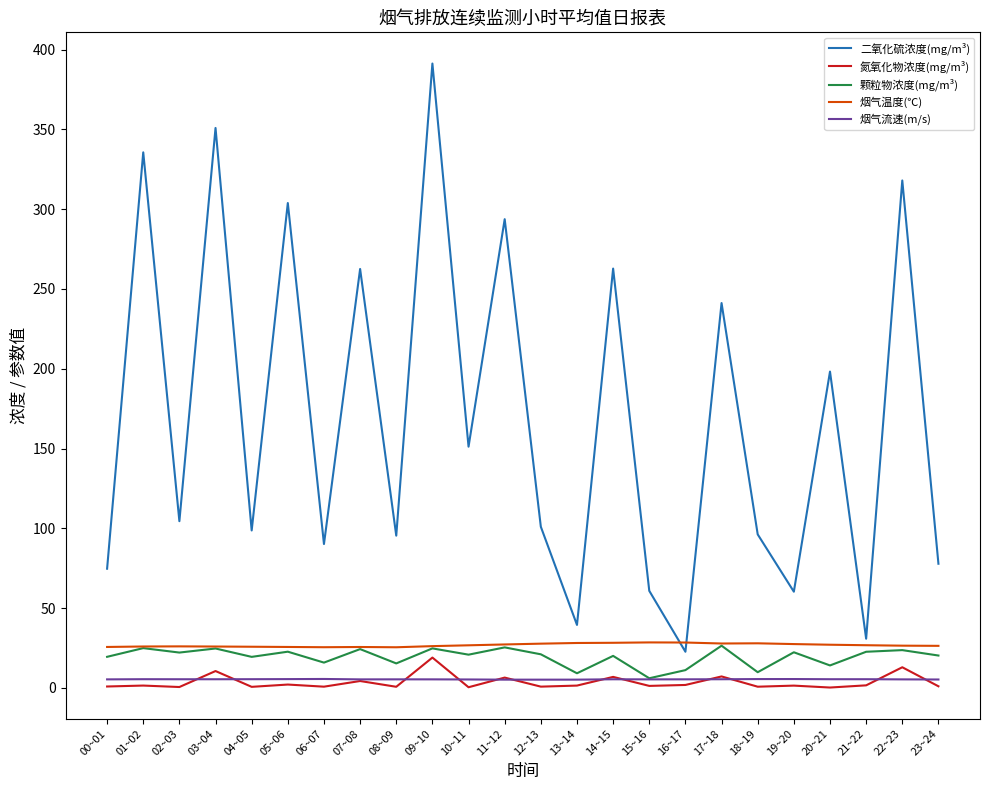

Where is 二氧化硫浓度(mg/m³) nearest to the value 206?

20~21